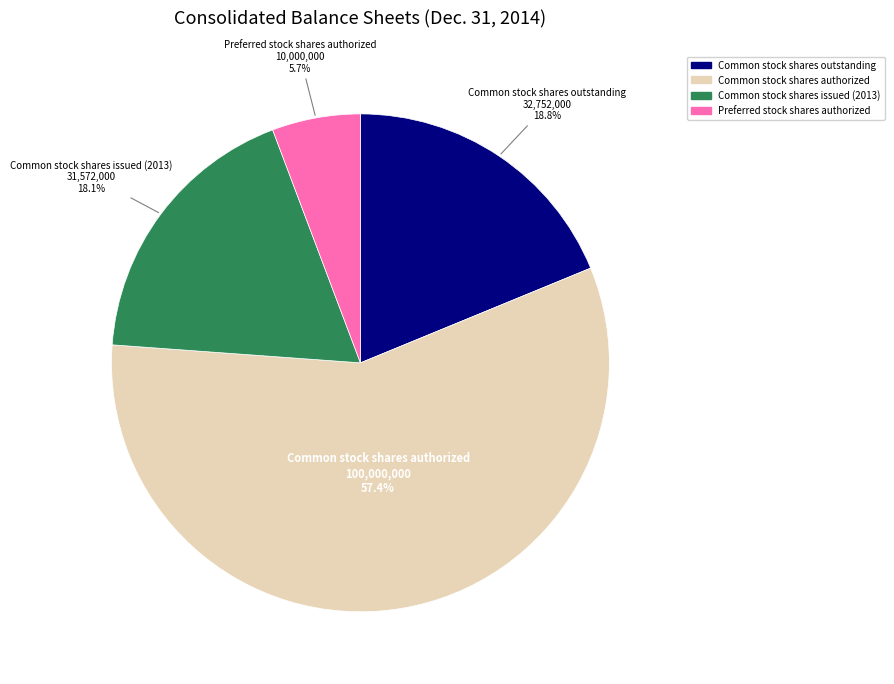

Does any single category account for the majority?

Yes